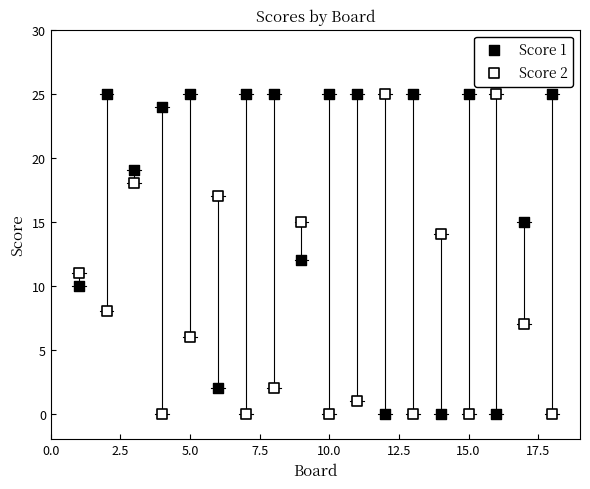

What is the X range (max minus min) for the scatter plot?

17